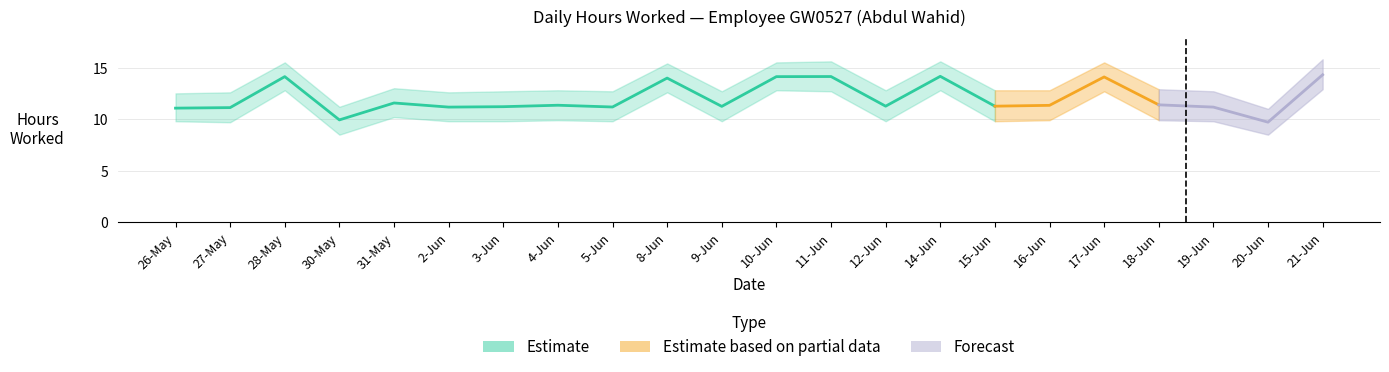

At which label does Hours Lower first exceed 9?

26-May